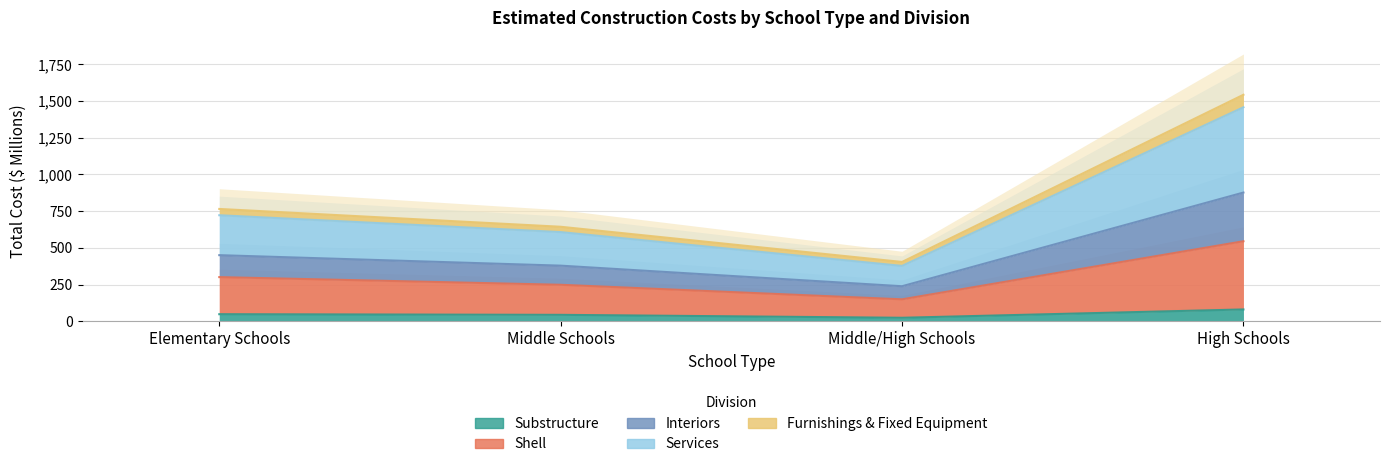

Which series has the widest spread of values?

Interiors